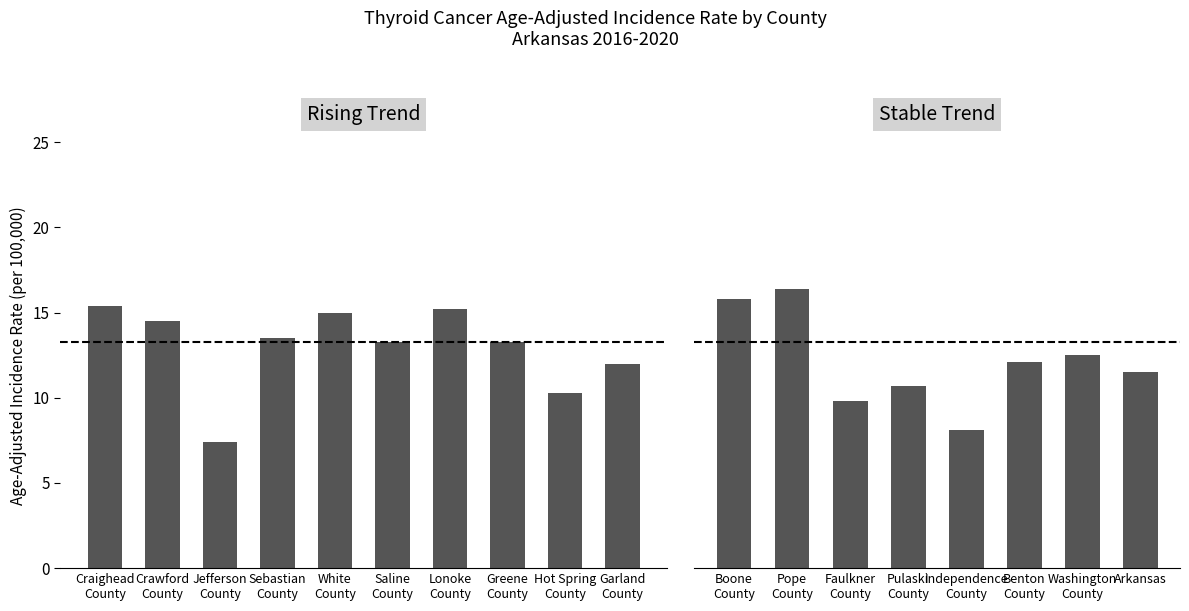

Reading right to left, extract all data points from this chart.

Arkansas=11.5	Washington County=12.5	Benton County=12.1	Independence County=8.1	Pulaski County=10.7	Faulkner County=9.8	Pope County=16.4	Boone County=15.8	Garland County=12.0	Hot Spring County=10.3	Greene County=13.3	Lonoke County=15.2	Saline County=13.3	White County=15.0	Sebastian County=13.5	Jefferson County=7.4	Crawford County=14.5	Craighead County=15.4